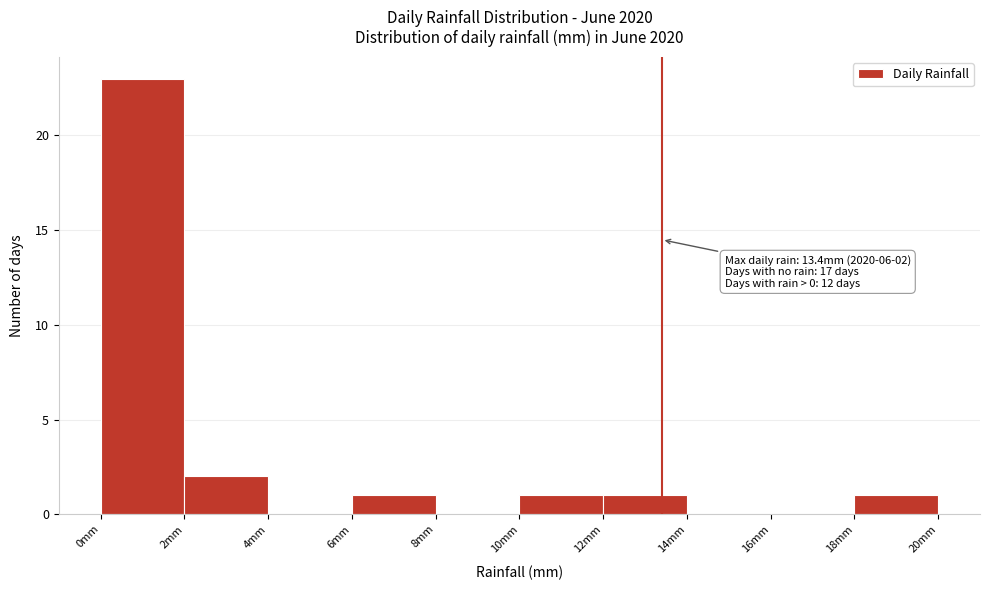

Which range on the x-axis has the tallest bar?

0 to 2